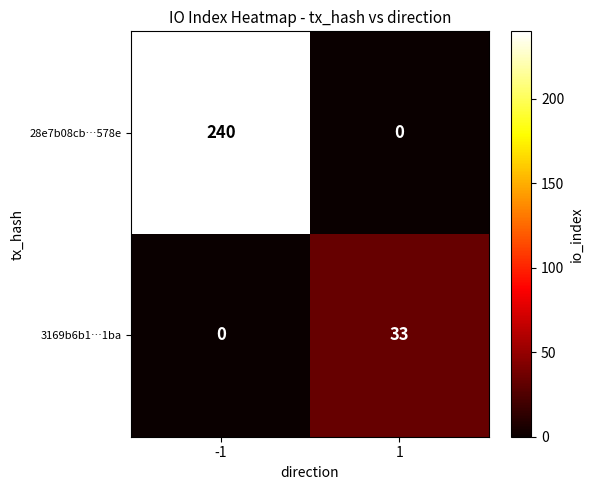

What is the spread (max minus min) of values at -1?

240